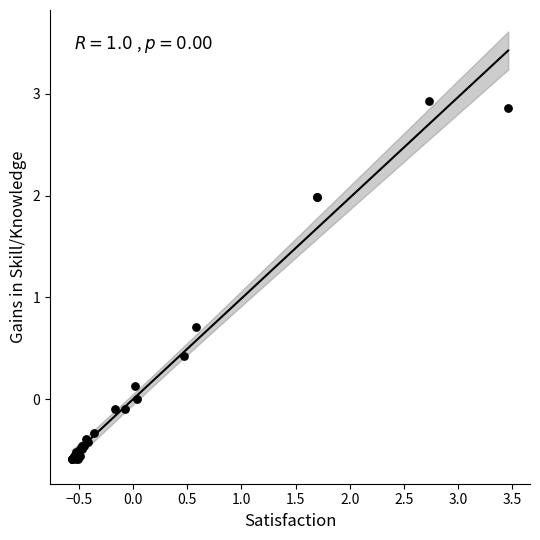

What Y value in the scatter plot is closest to 1?

0.7